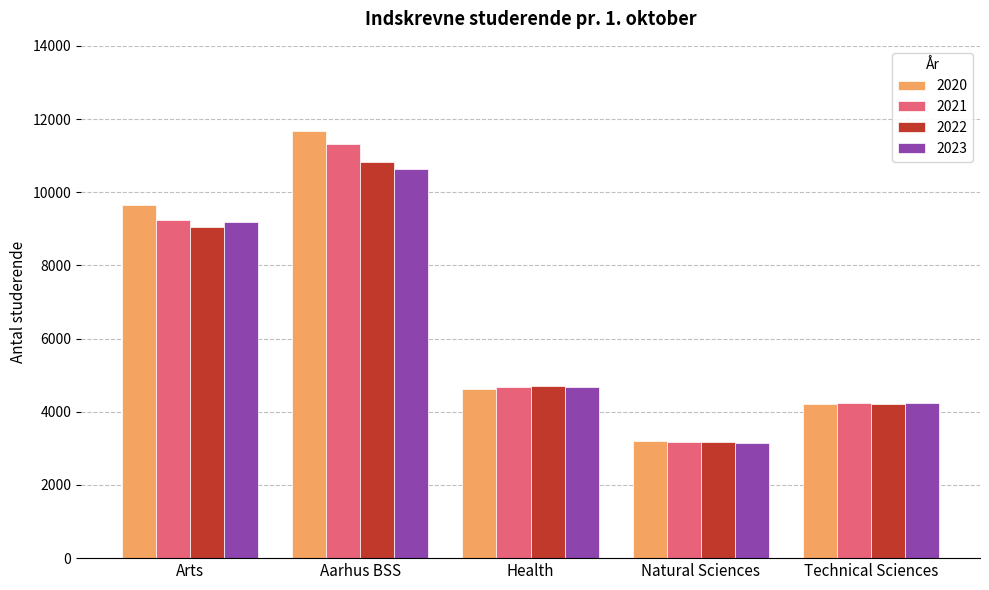

Which label corresponds to the smallest value in the chart?

Natural Sciences